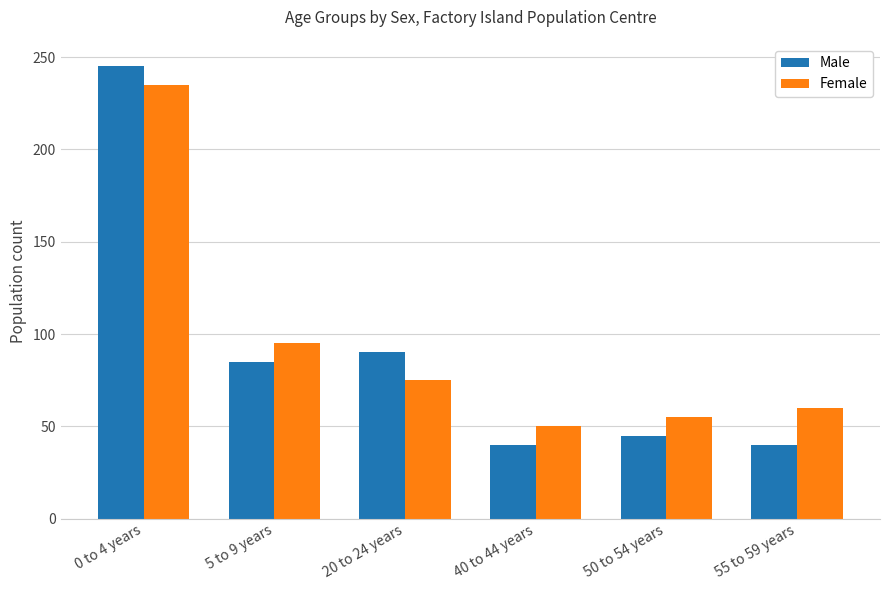

Reading left to right, list all the values displayed in this chart.

Male: 0 to 4 years=245	5 to 9 years=85	20 to 24 years=90	40 to 44 years=40	50 to 54 years=45	55 to 59 years=40
Female: 0 to 4 years=235	5 to 9 years=95	20 to 24 years=75	40 to 44 years=50	50 to 54 years=55	55 to 59 years=60